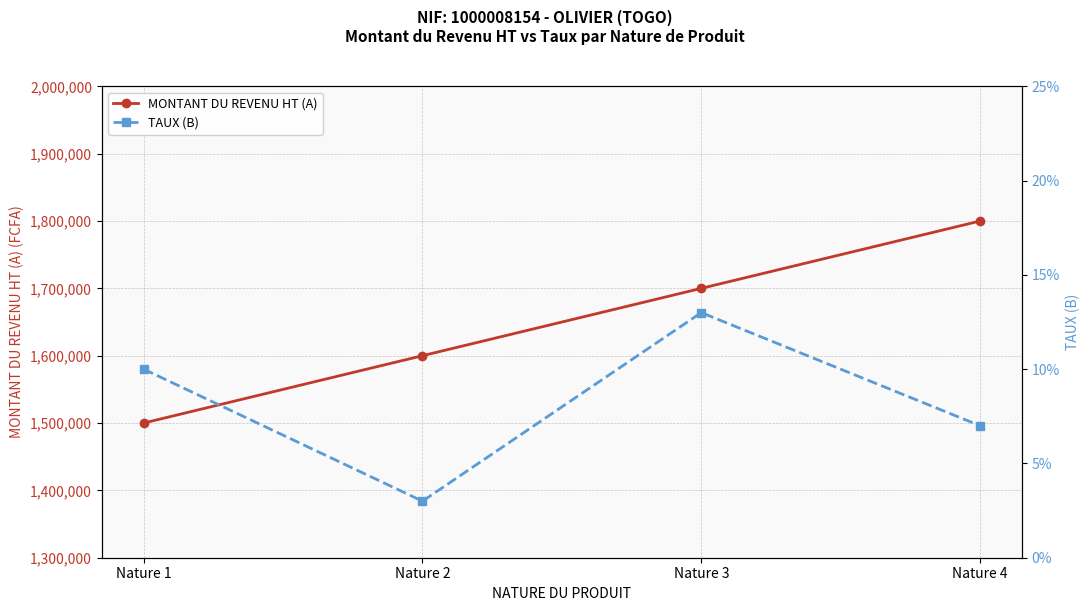

At how many categories does at least one series exceed 1063243?

4